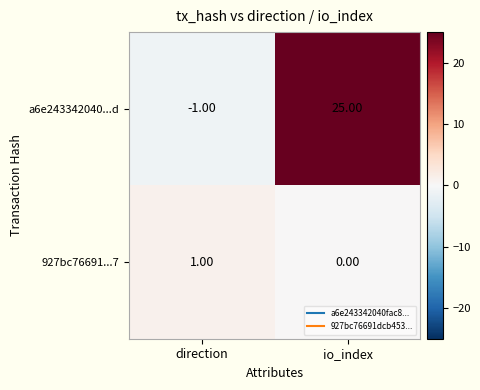

Which series has the largest total across all categories?

a6e243342040...d